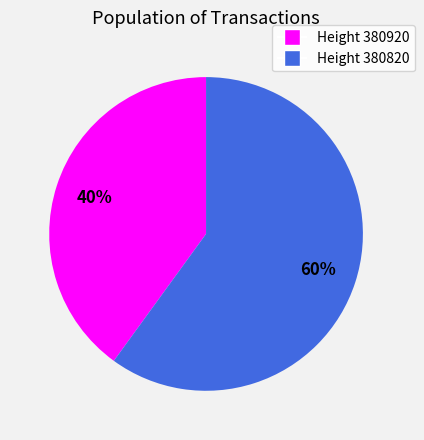

To the nearest percent, what is the average slice percentage?

50%